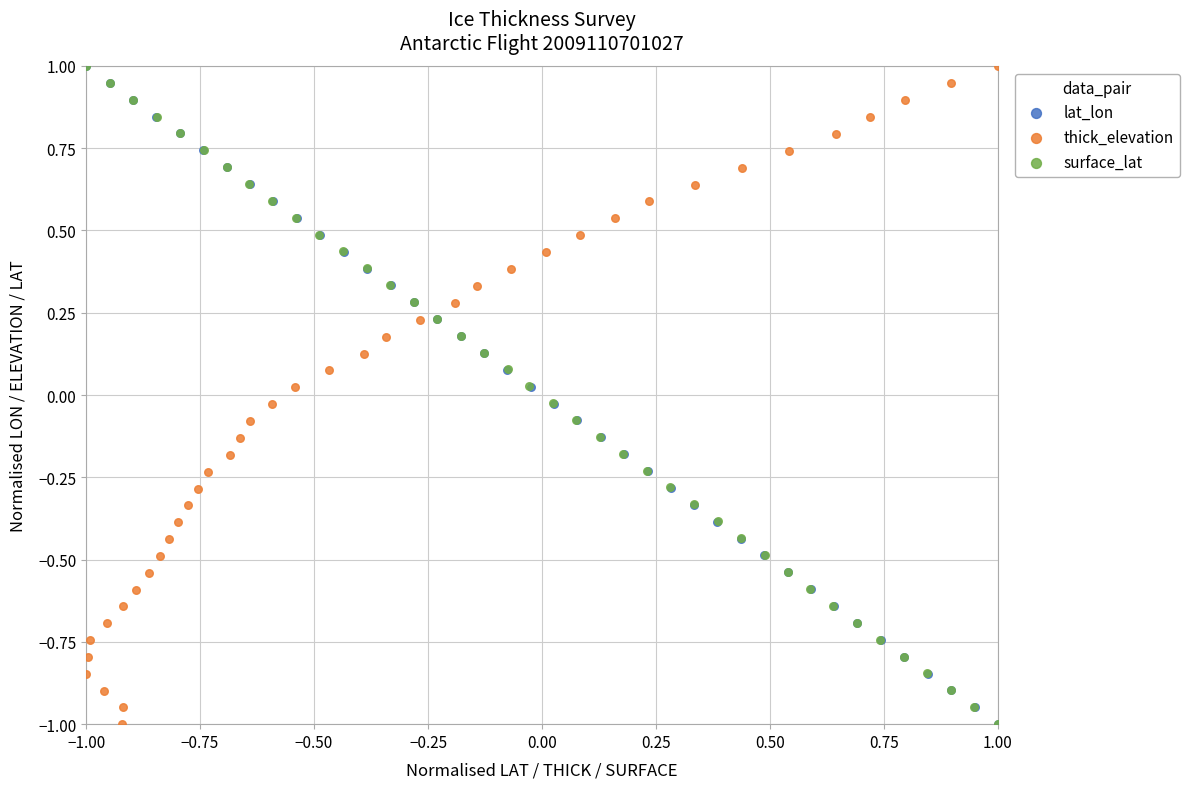

What are all the series names shown in the legend?

lat_lon, thick_elevation, surface_lat